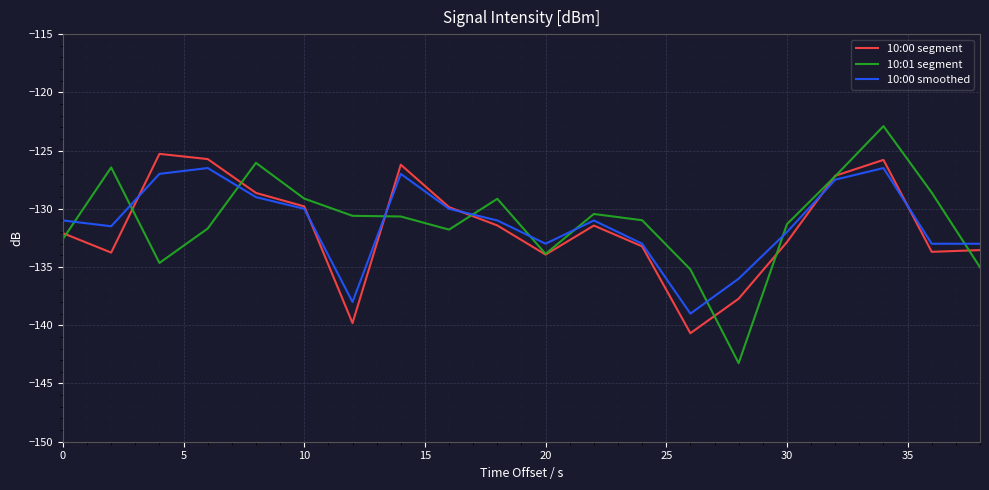

What is the minimum value shown in the chart?

-143.3